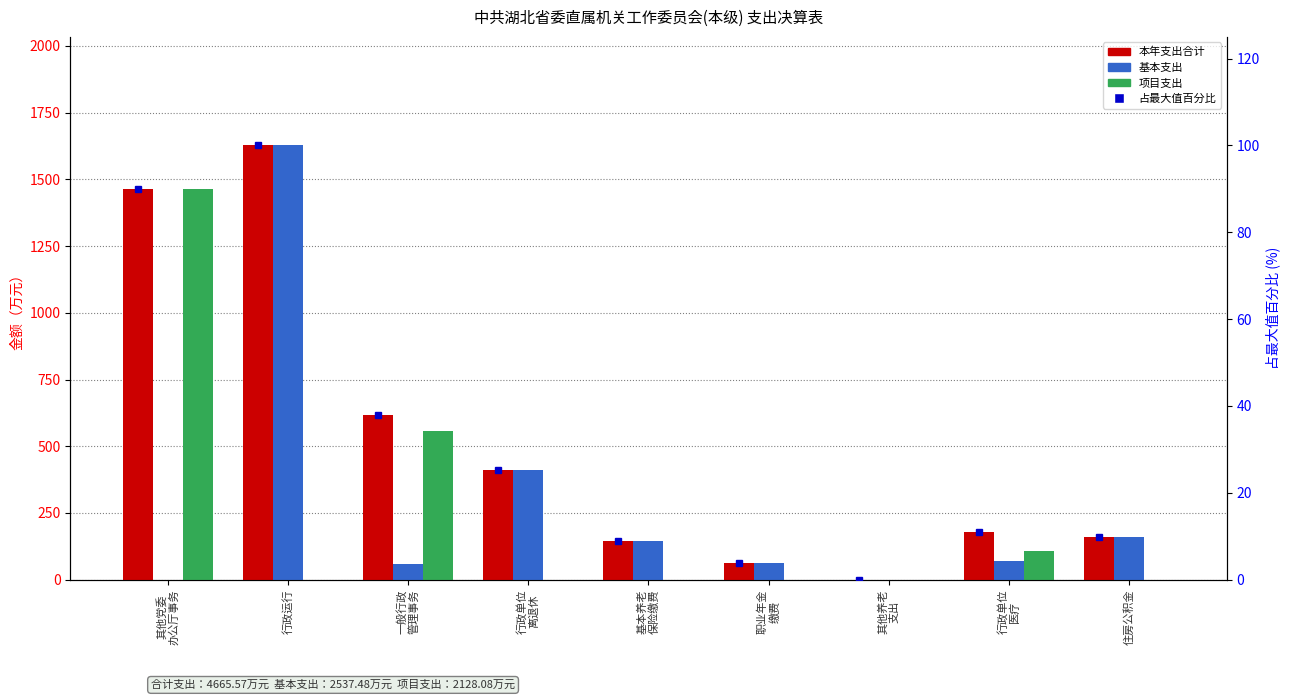

Where does the 基本支出 series first go above 70?

行政运行